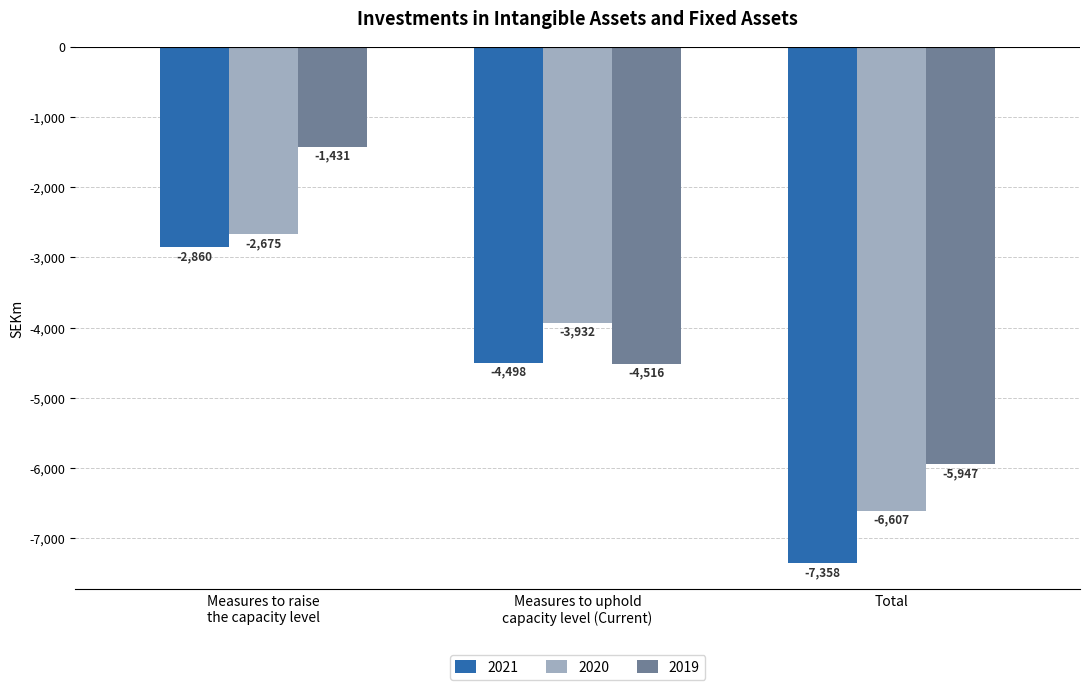

What is the spread (max minus min) of values at Measures to raise
the capacity level?

1429